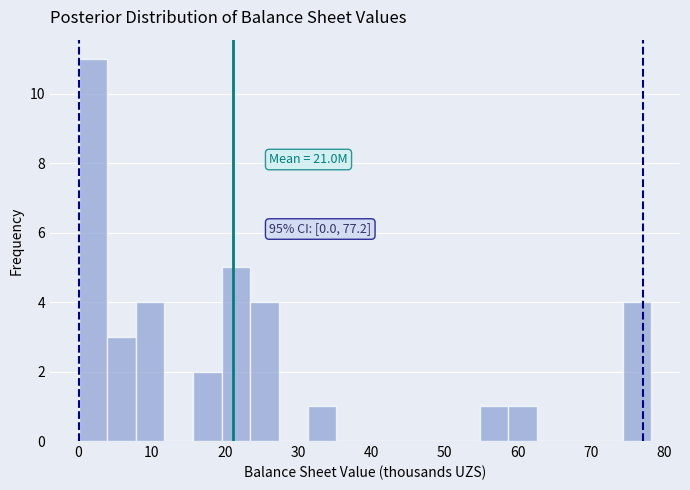

Read against the x-axis, roughly where is the centre of the tallest bar?

2